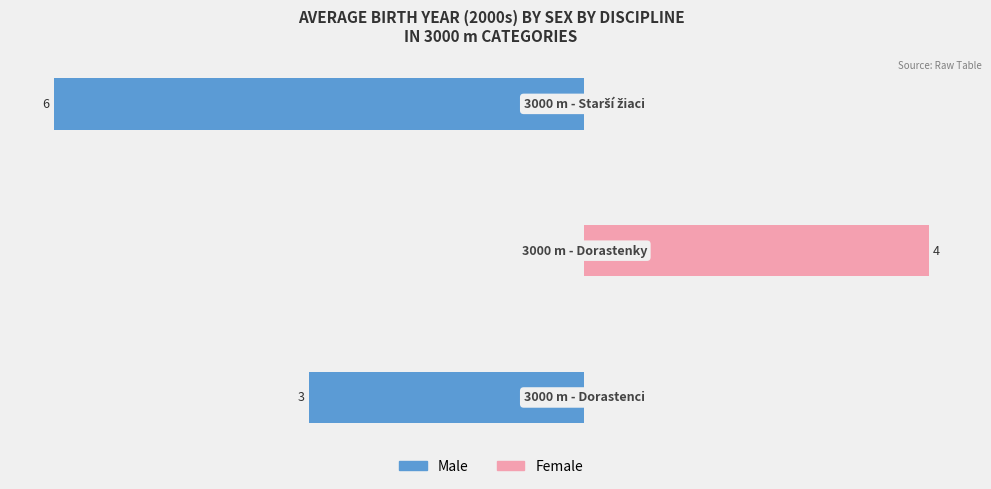

Reading left to right, what are all the values shown in this chart?

Male: -3.0	0.0	-5.8
Female: 0.0	3.8	0.0